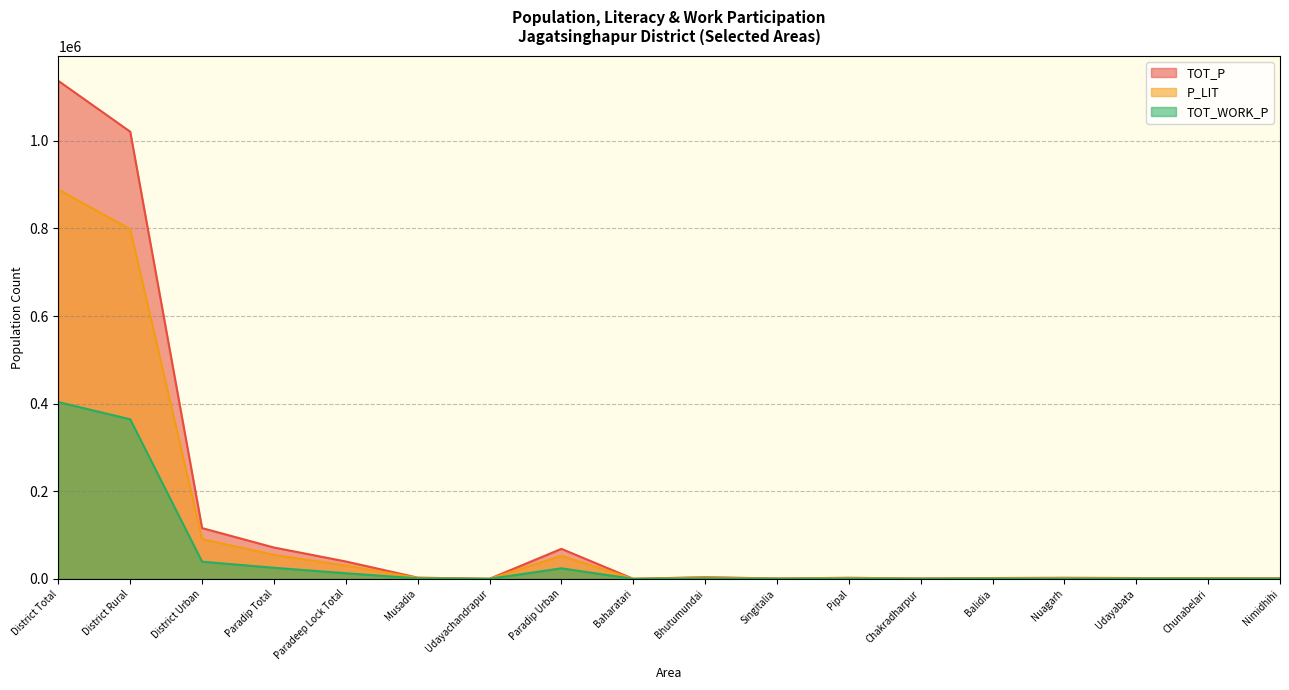

Reading left to right, transcribe all the data shown in this chart.

TOT_P: District Total=1136971	District Rural=1020991	District Urban=115980	Paradip Total=71637	Paradeep Lock Total=39766	Musadia=2852	Udayachandrapur=200	Paradip Urban=68585	Baharatari=140	Bhutumundai=3933	Singitalia=880	Pipal=2573	Chakradharpur=851	Balidia=1972	Nuagarh=2565	Udayabata=1953	Chunabelari=1717	Nimidhihi=1371
P_LIT: District Total=889027	District Rural=798202	District Urban=90825	Paradip Total=54901	Paradeep Lock Total=30493	Musadia=2205	Udayachandrapur=121	Paradip Urban=52575	Baharatari=123	Bhutumundai=3001	Singitalia=717	Pipal=1991	Chakradharpur=720	Balidia=1506	Nuagarh=2003	Udayabata=1308	Chunabelari=1357	Nimidhihi=1053
TOT_WORK_P: District Total=403649	District Rural=364377	District Urban=39272	Paradip Total=25385	Paradeep Lock Total=12890	Musadia=1188	Udayachandrapur=73	Paradip Urban=24124	Baharatari=47	Bhutumundai=1129	Singitalia=265	Pipal=773	Chakradharpur=264	Balidia=643	Nuagarh=678	Udayabata=626	Chunabelari=531	Nimidhihi=442